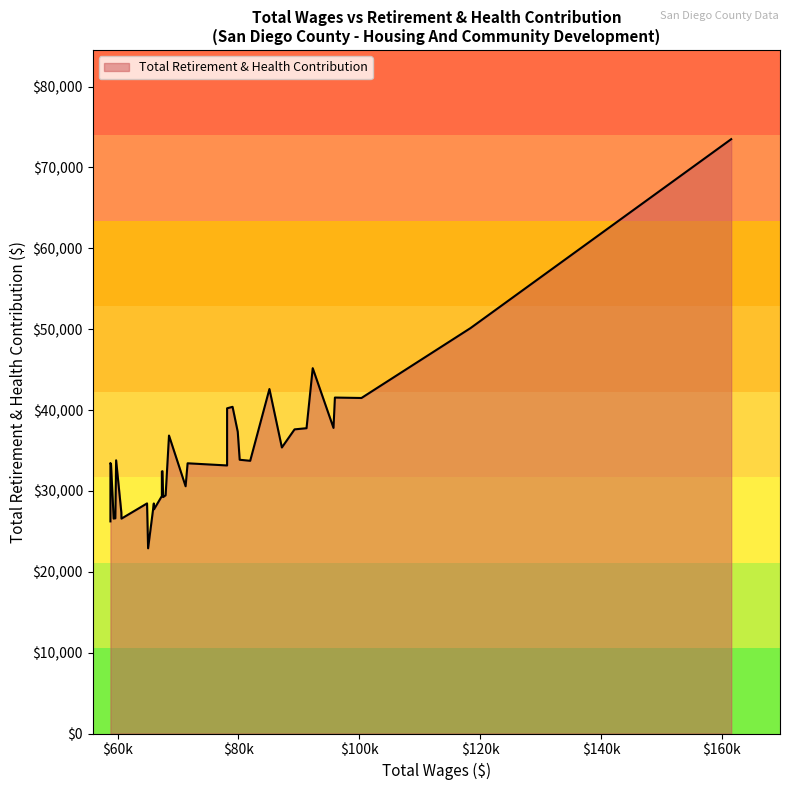

Does the chart have visible grid lines?

No